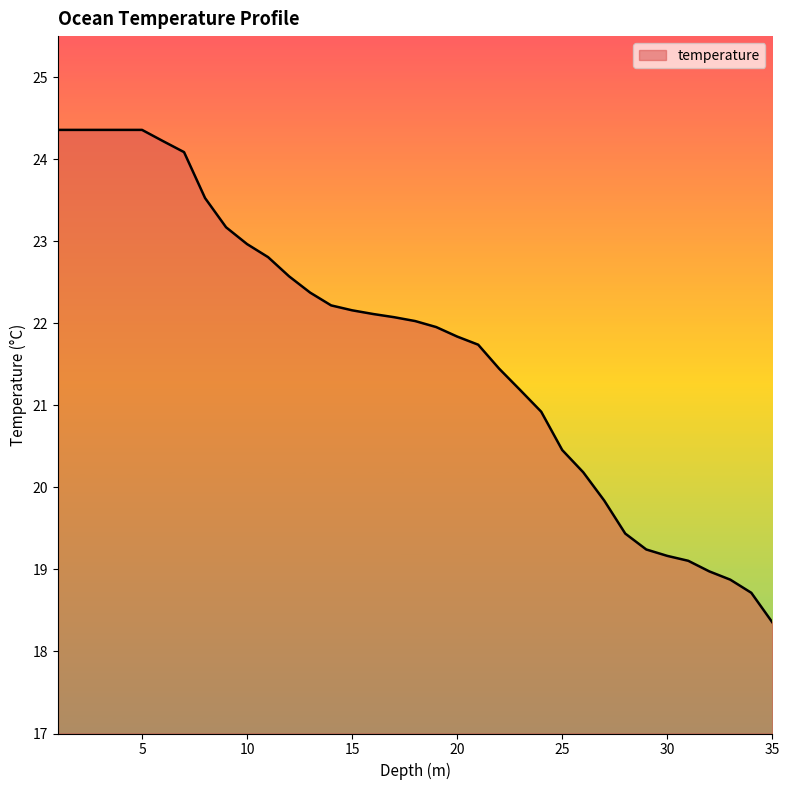

What is the minimum value shown in the chart?

18.4